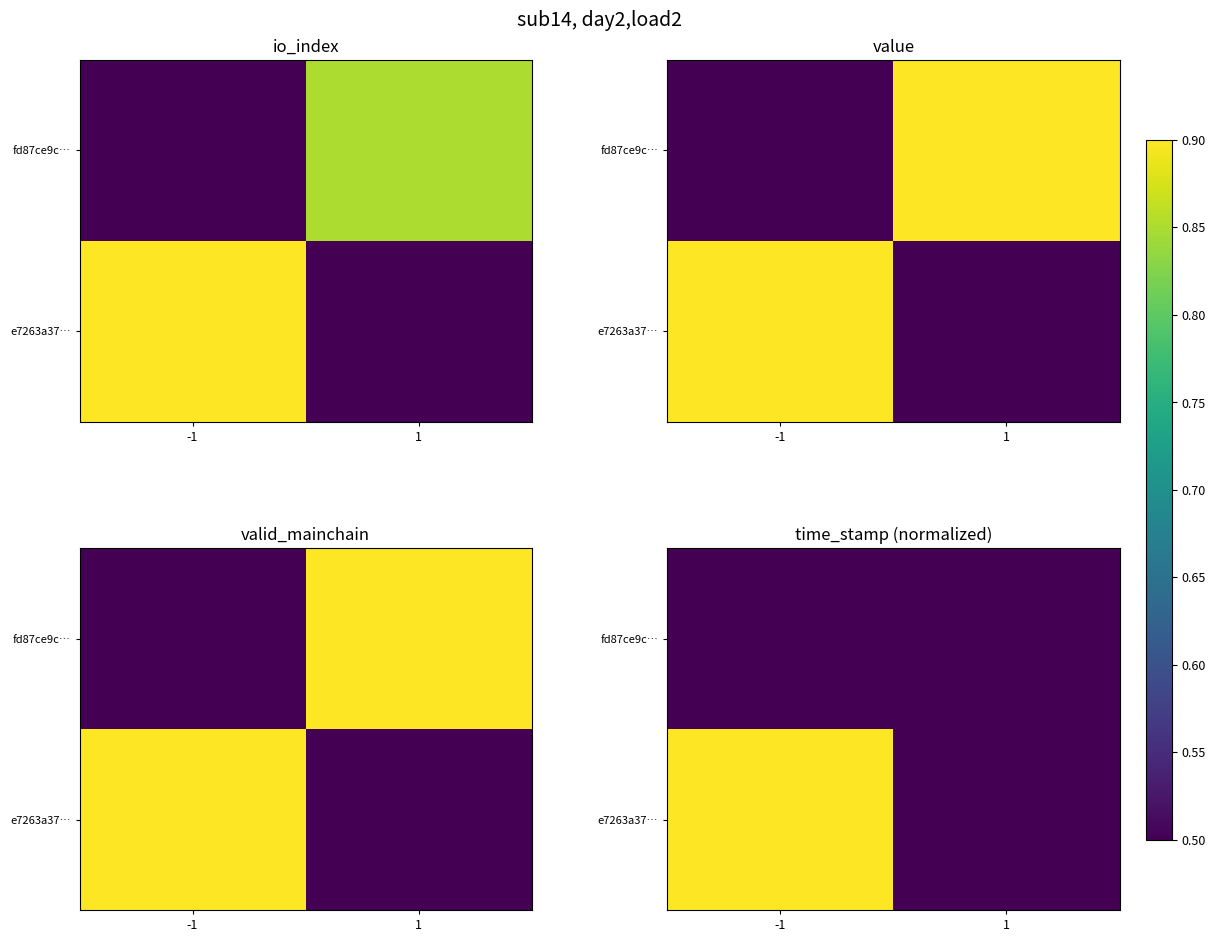

At which category is the sum across all series the highest?

-1